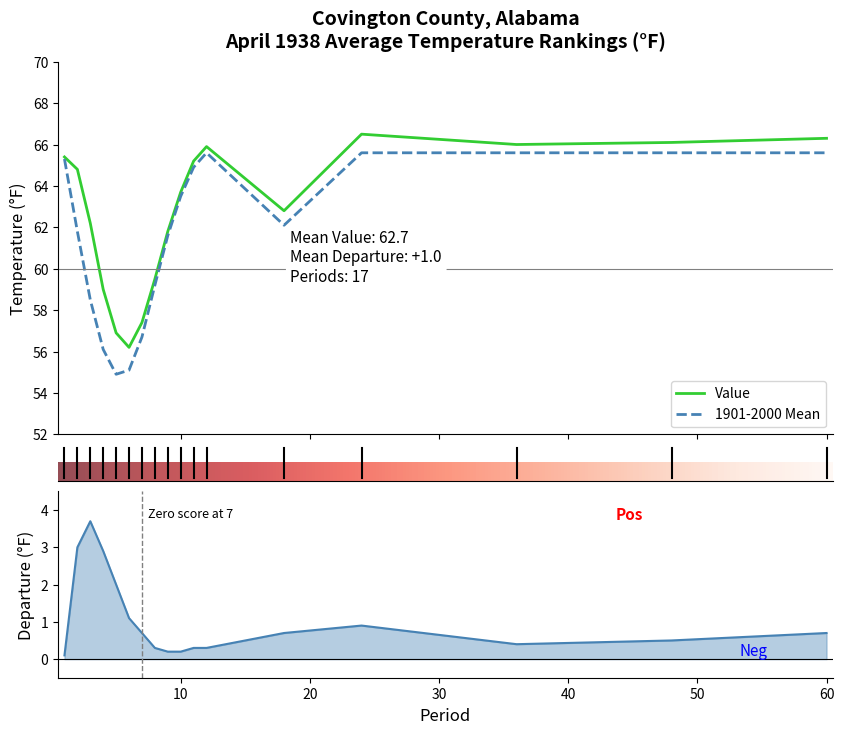

Does the chart have visible grid lines?

No